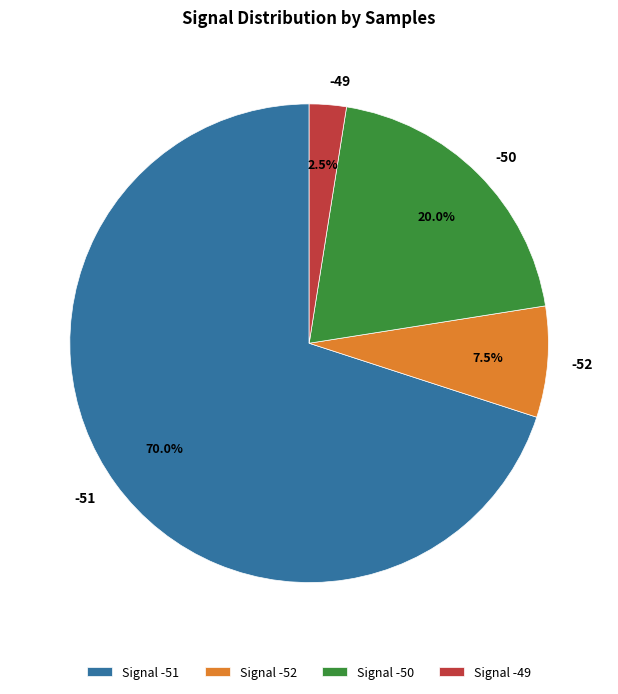

To the nearest percent, what percentage of the pie is -51?

70%